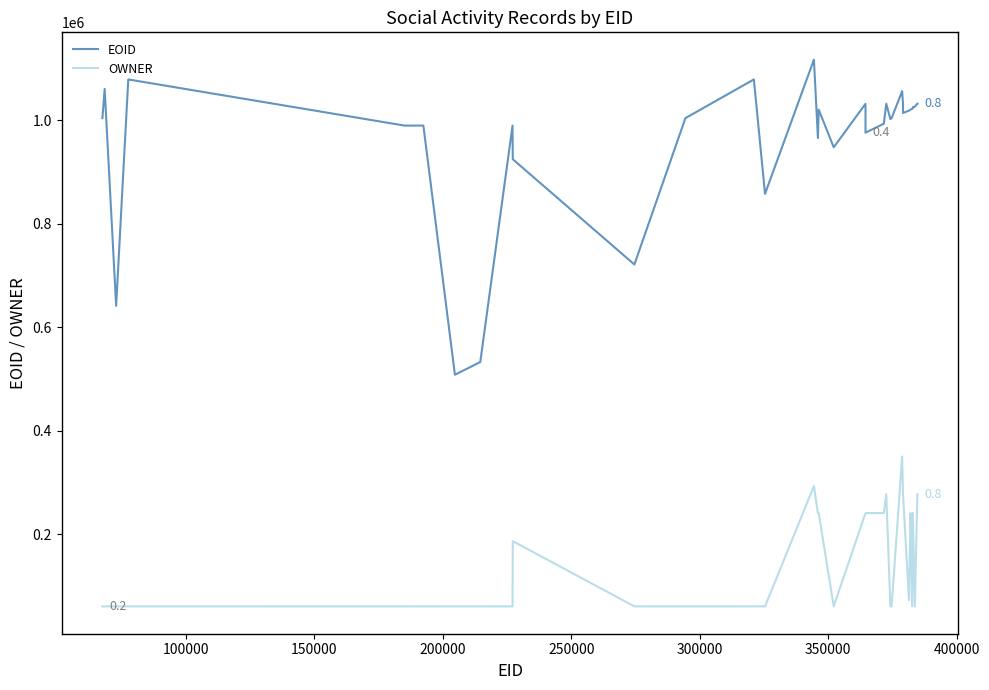

Which series has the largest total across all categories?

EOID